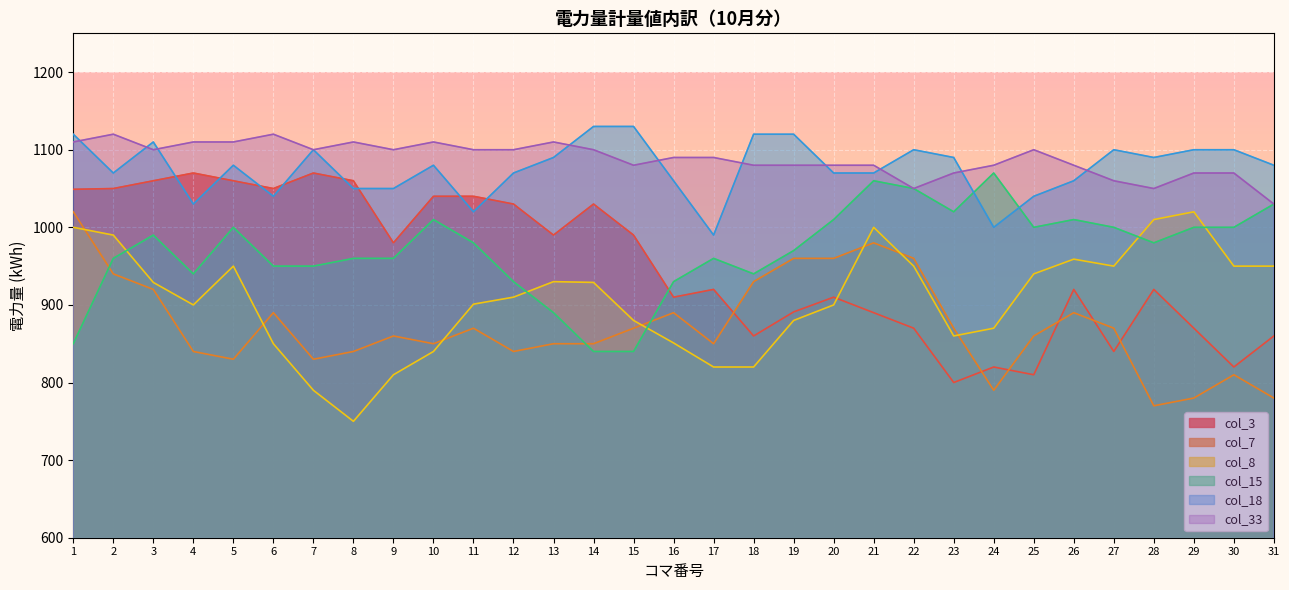

Is the value of col_33 at 27 greater than the value of col_8 at 7?

Yes